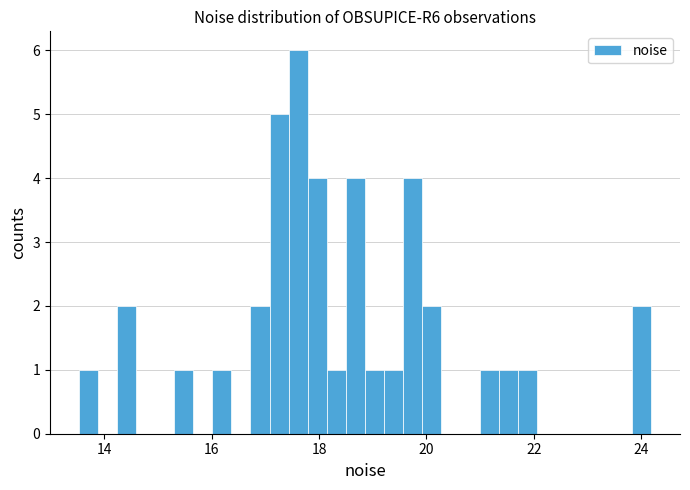

Read against the x-axis, roughly where is the centre of the tallest bar?

17.6